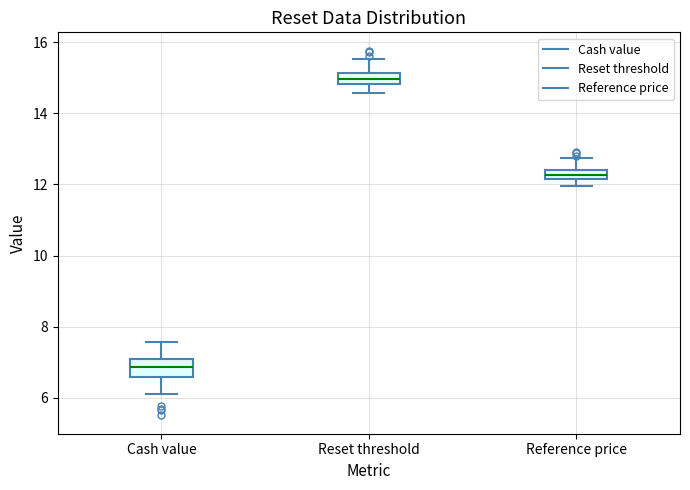

Which box's median line is the highest?

Reset threshold